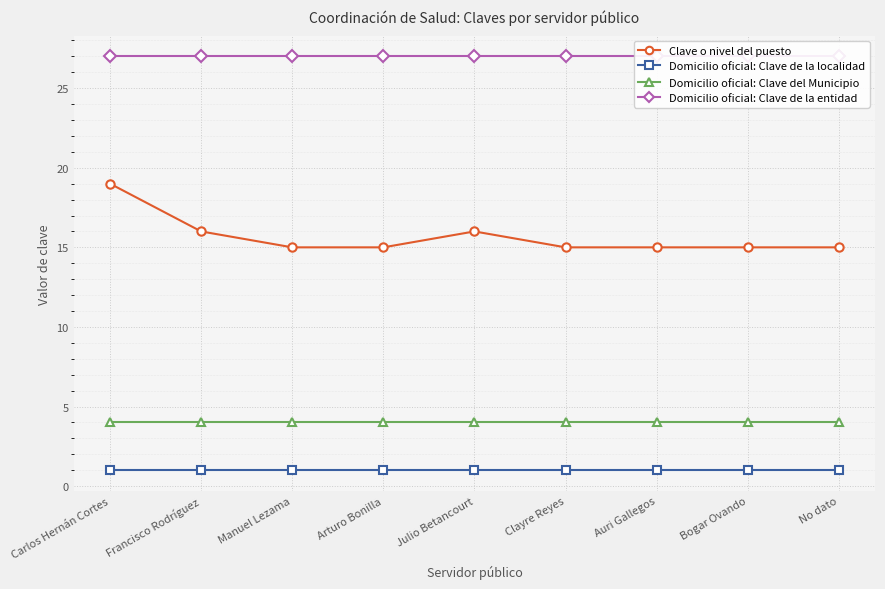

Rank the series at Julio Betancourt from highest to lowest value.

Domicilio oficial: Clave de la entidad, Clave o nivel del puesto, Domicilio oficial: Clave del Municipio, Domicilio oficial: Clave de la localidad